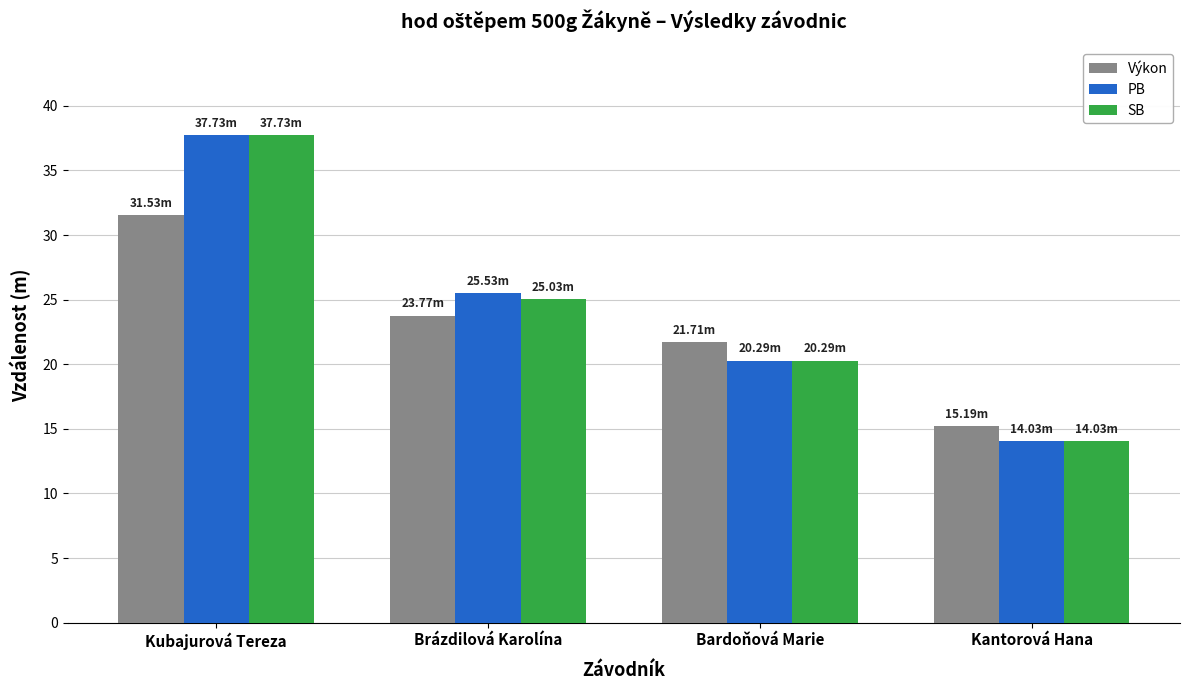

Reading left to right, extract all data points from this chart.

Výkon: Kubajurová Tereza=31.5	Brázdilová Karolína=23.8	Bardoňová Marie=21.7	Kantorová Hana=15.2
PB: Kubajurová Tereza=37.7	Brázdilová Karolína=25.5	Bardoňová Marie=20.3	Kantorová Hana=14.0
SB: Kubajurová Tereza=37.7	Brázdilová Karolína=25.0	Bardoňová Marie=20.3	Kantorová Hana=14.0